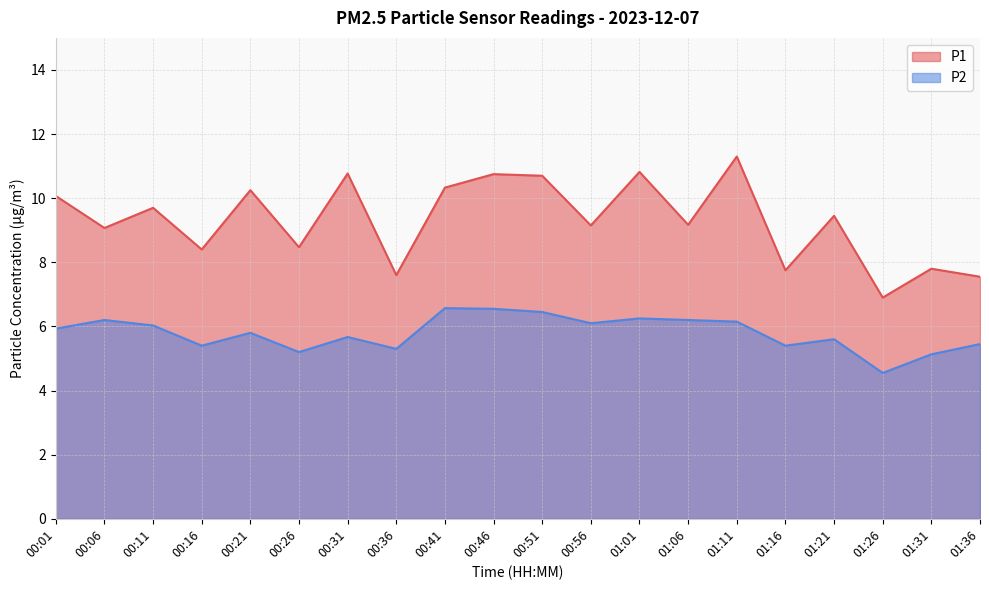

Reading right to left, list all the values displayed in this chart.

P1: 01:36=7.5	01:31=7.8	01:26=6.9	01:21=9.4	01:16=7.8	01:11=11.3	01:06=9.2	01:01=10.8	00:56=9.2	00:51=10.7	00:46=10.8	00:41=10.3	00:36=7.6	00:31=10.8	00:26=8.5	00:21=10.2	00:16=8.4	00:11=9.7	00:06=9.1	00:01=10.1
P2: 01:36=5.5	01:31=5.1	01:26=4.5	01:21=5.6	01:16=5.4	01:11=6.2	01:06=6.2	01:01=6.2	00:56=6.1	00:51=6.5	00:46=6.5	00:41=6.6	00:36=5.3	00:31=5.7	00:26=5.2	00:21=5.8	00:16=5.4	00:11=6.0	00:06=6.2	00:01=5.9